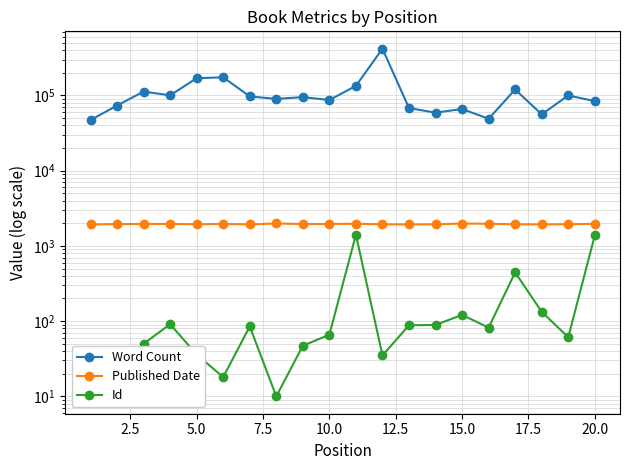

Which has a higher value, 5.0 or 14?

5.0